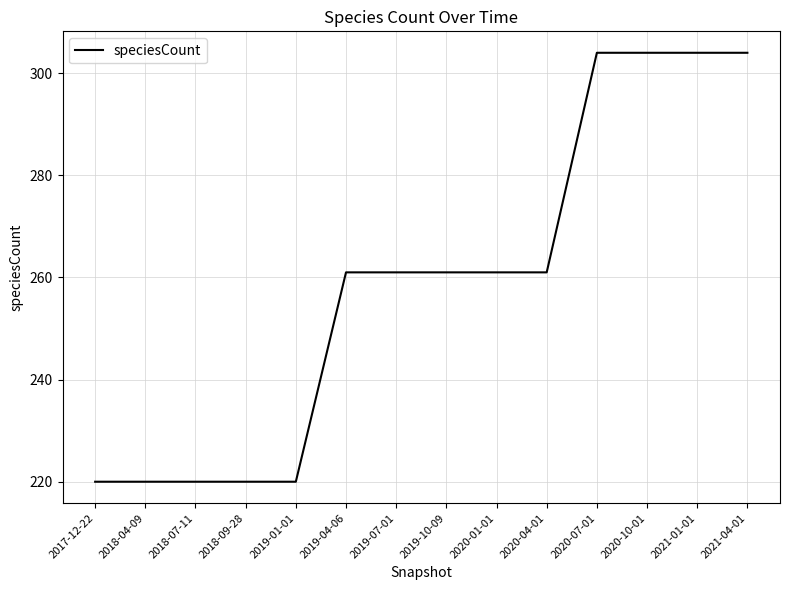

What is the greatest value displayed?

304